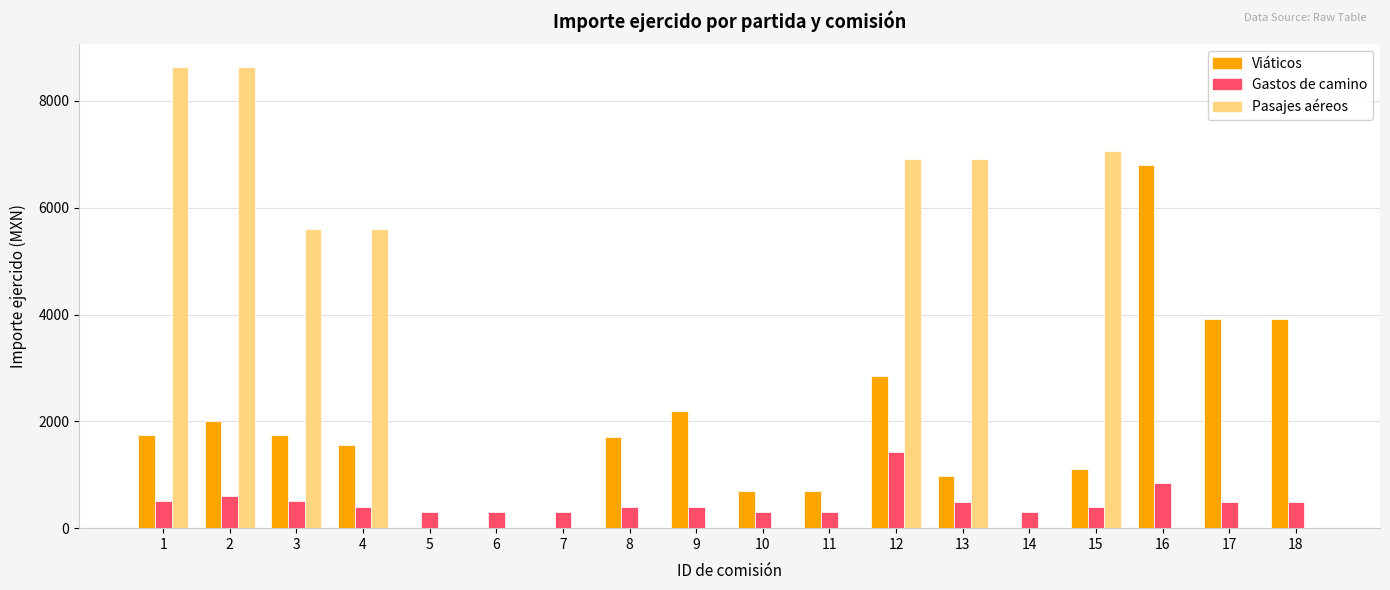

What is the spread (max minus min) of values at 7?

300.0